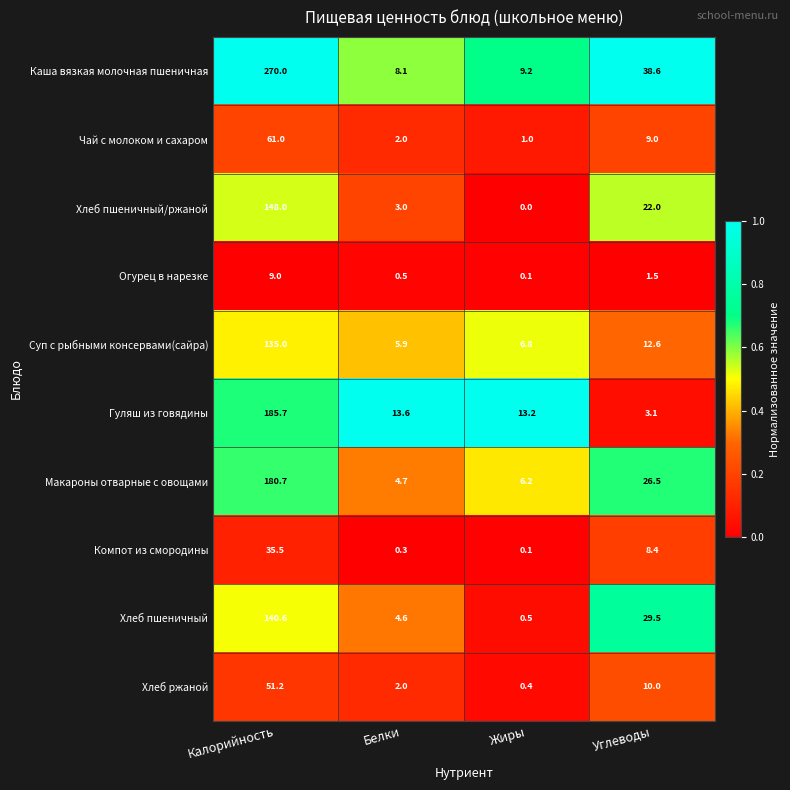

Which series has the largest total across all categories?

Каша вязкая молочная пшеничная